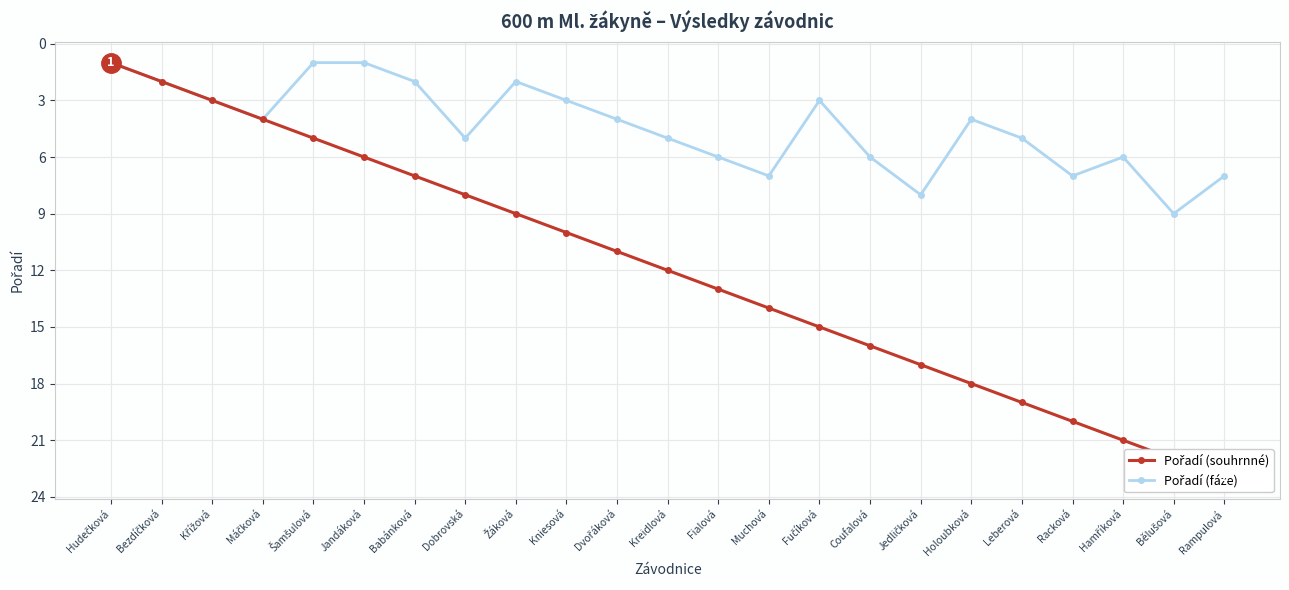

What is the highest value of the Pořadí (fáze) series?

9